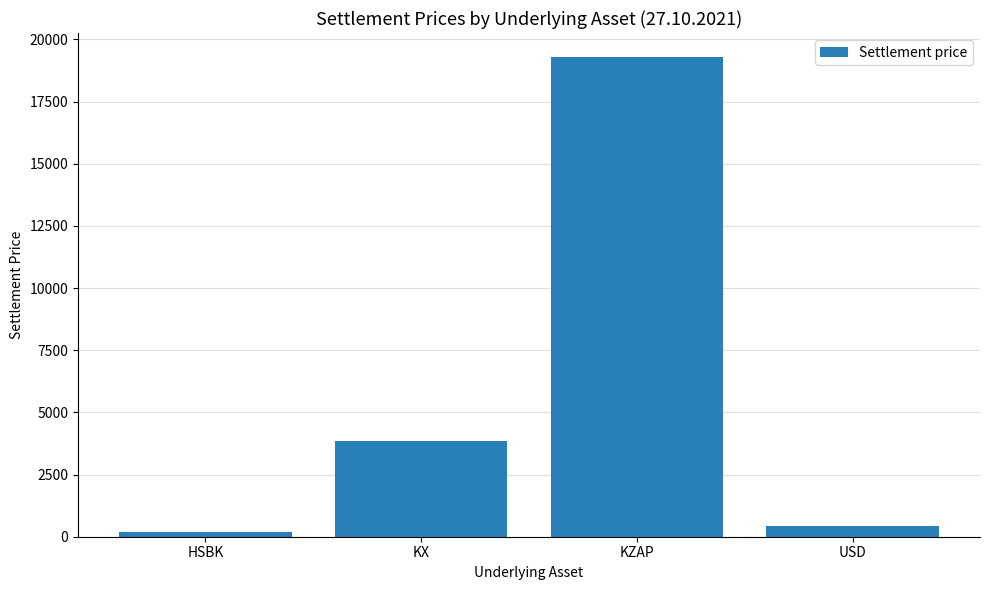

What is the value of the 1st bar from the left?

194.0